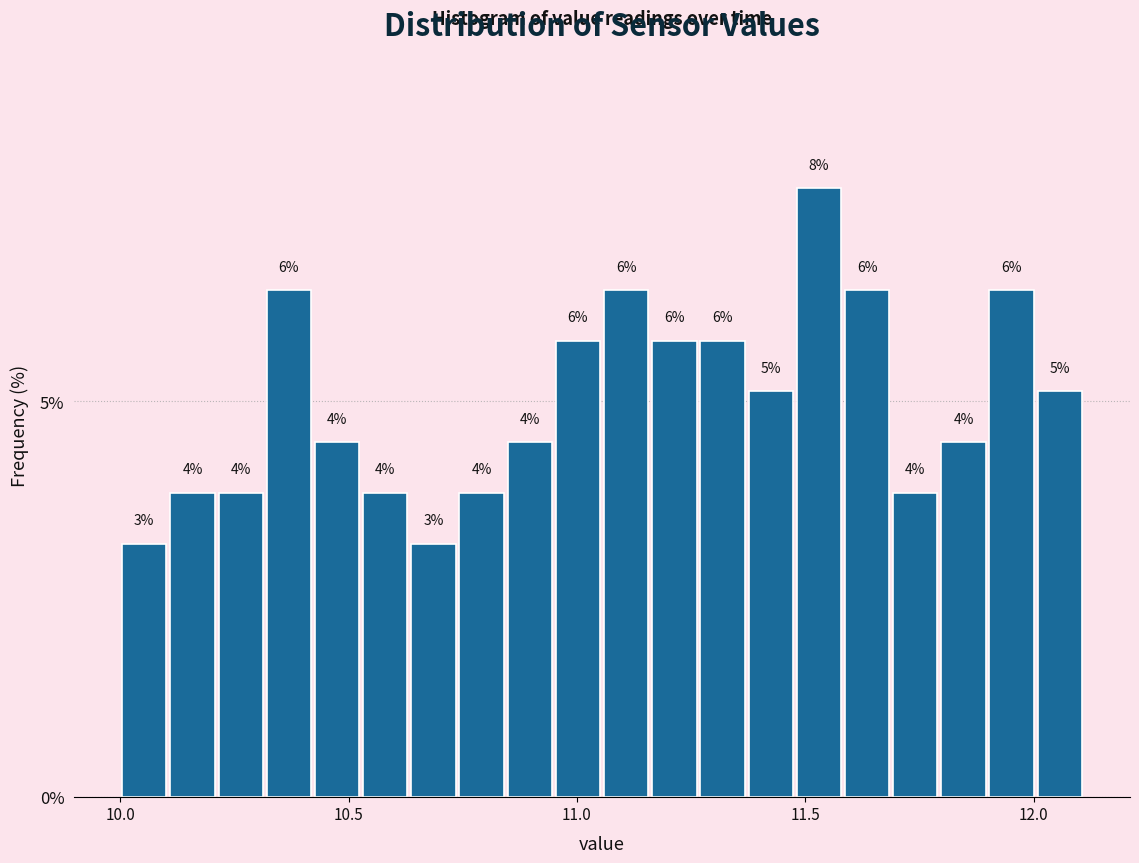

Read against the x-axis, roughly where is the centre of the tallest bar?

11.55